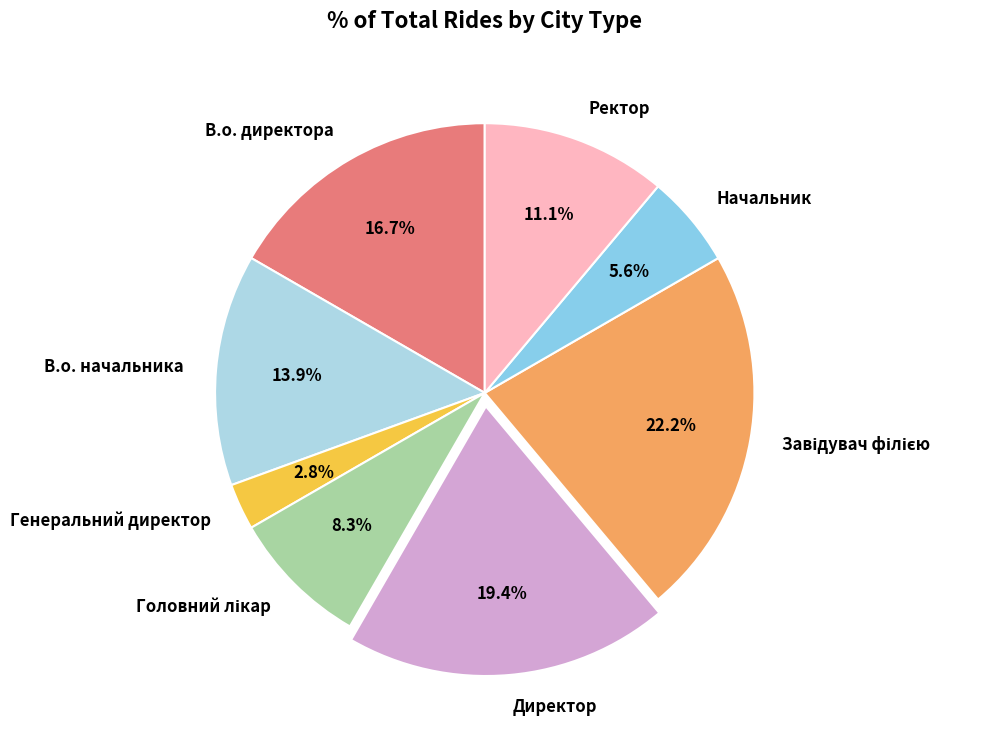

Which category has the smallest portion of the pie?

Генеральний директор